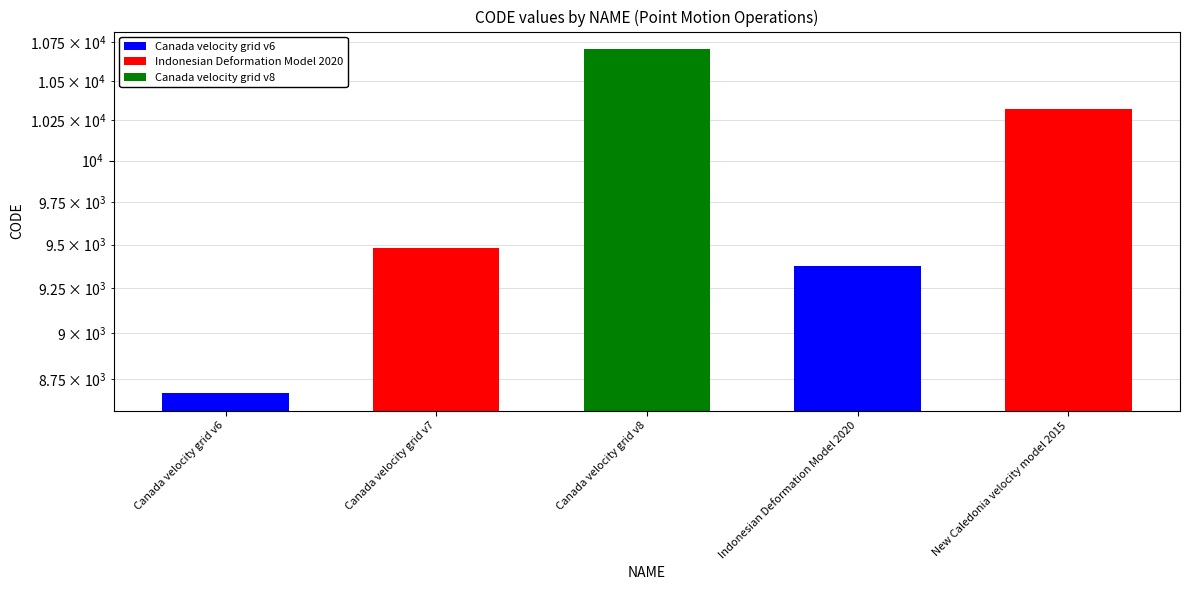

At which label does the data first exceed 9483?

Canada velocity grid v8